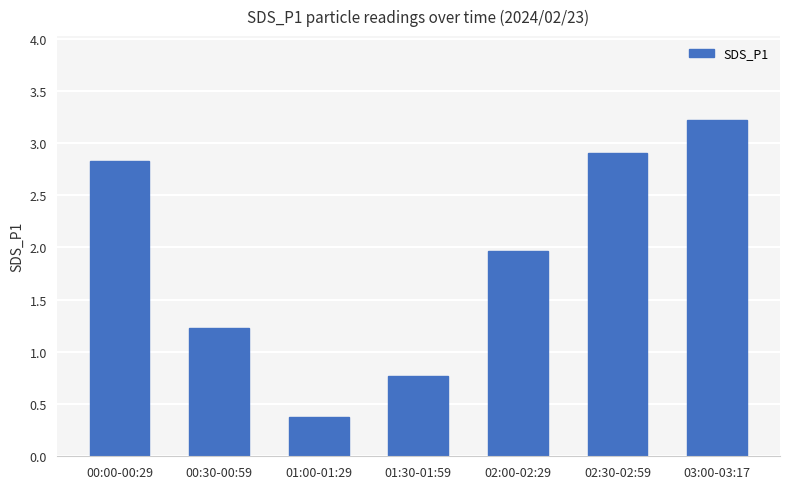

Which label corresponds to the largest value in the chart?

03:00-03:17